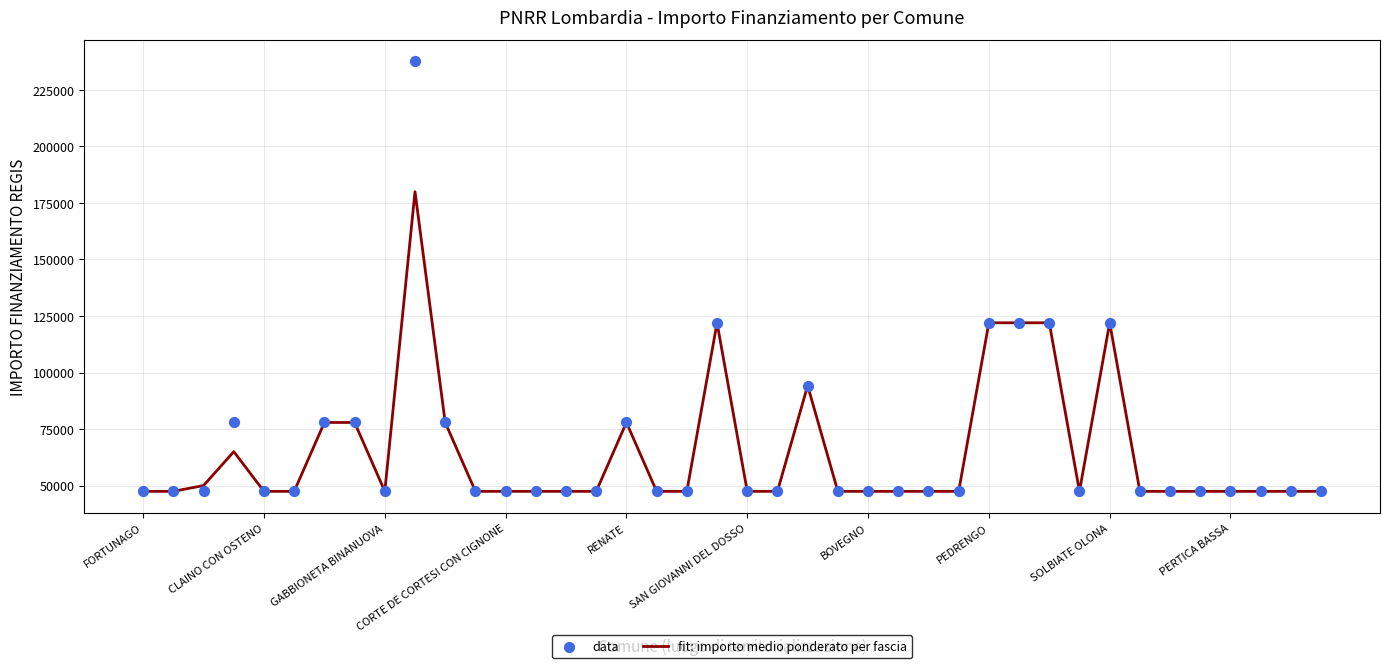

At how many categories does at least one series exceed 199141?

1